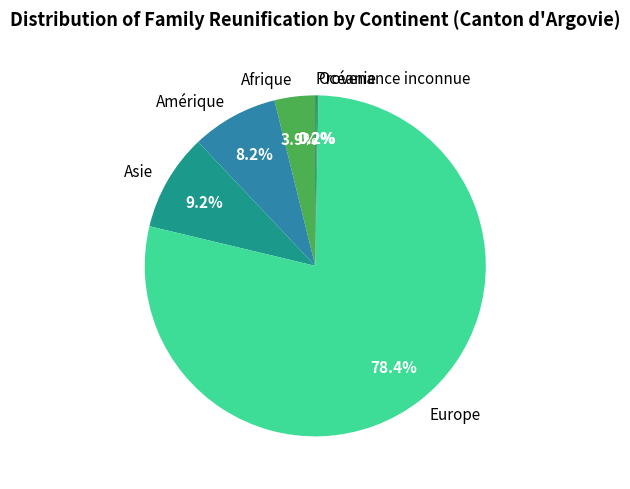

Which has a higher value, Amérique or Europe?

Europe